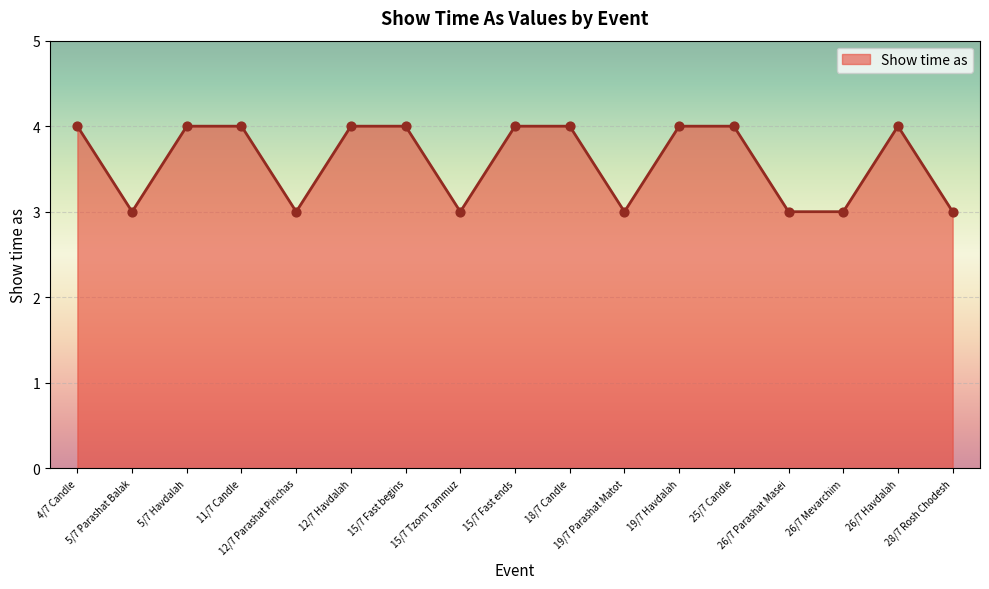

Which has a higher value, 26/7 Parashat Masei or 26/7 Havdalah?

26/7 Havdalah